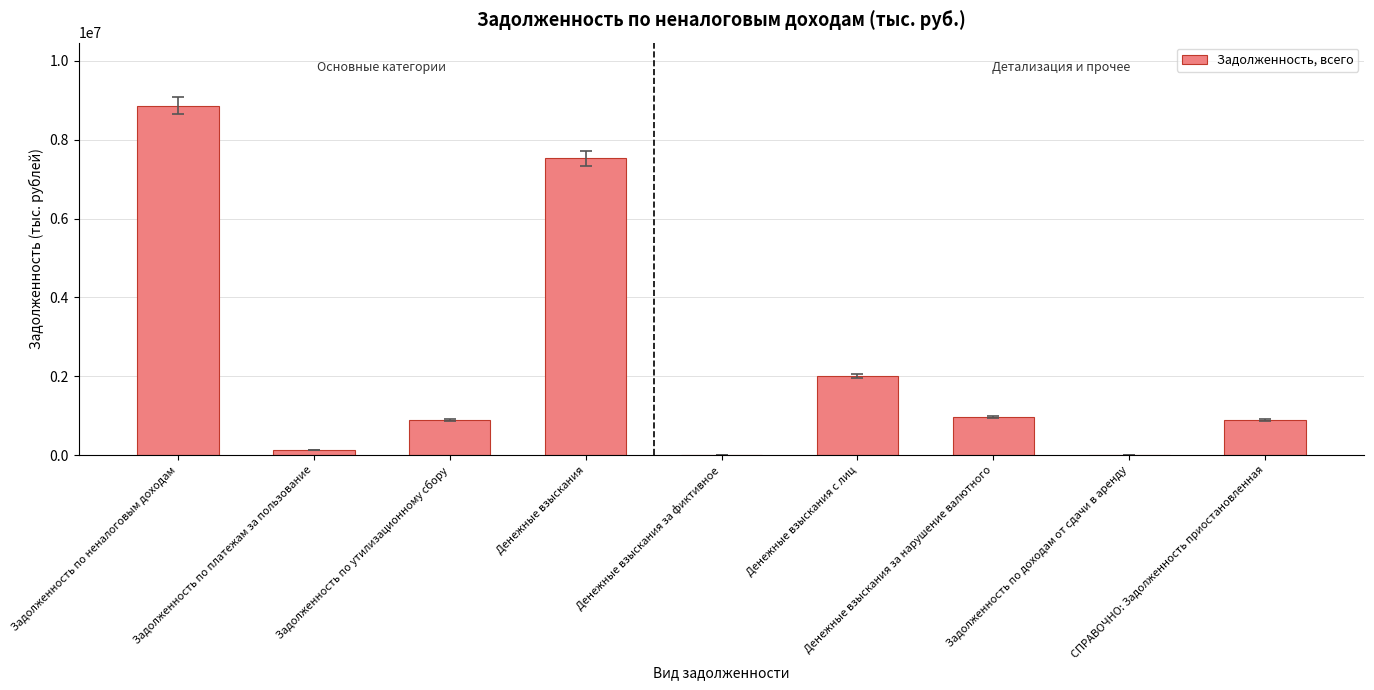

What is the sum of all values?

21295033